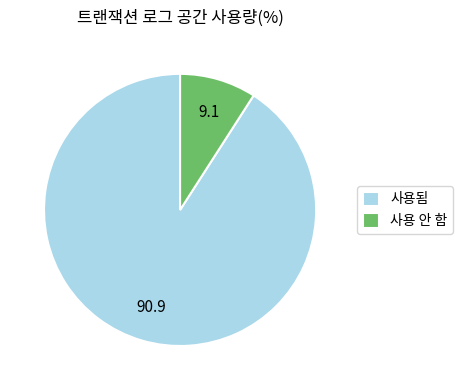

Which slice is the smallest?

사용 안 함